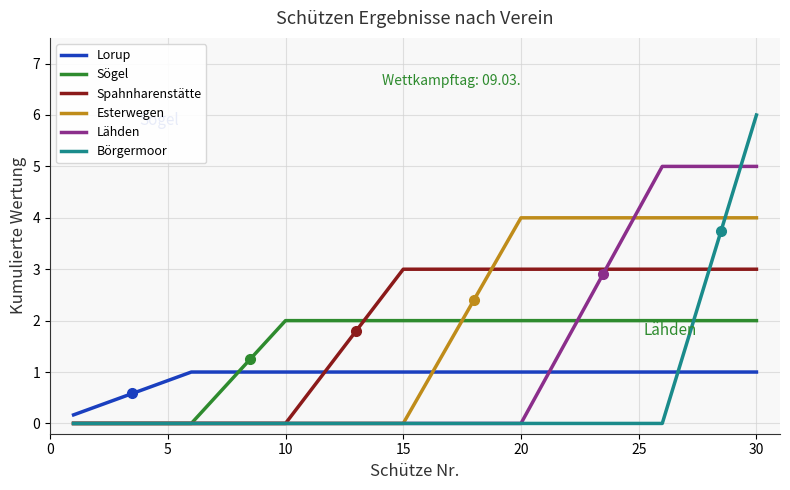

How many lines are shown in the chart?

6